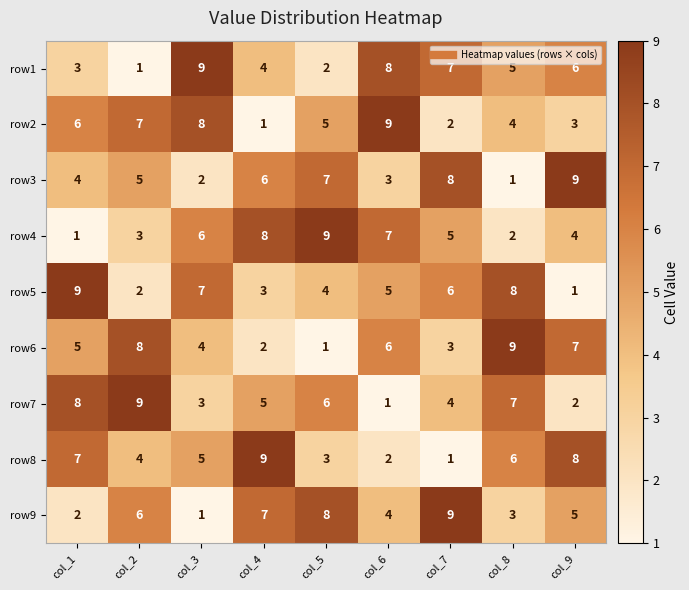

At how many categories does at least one series exceed 1?

9